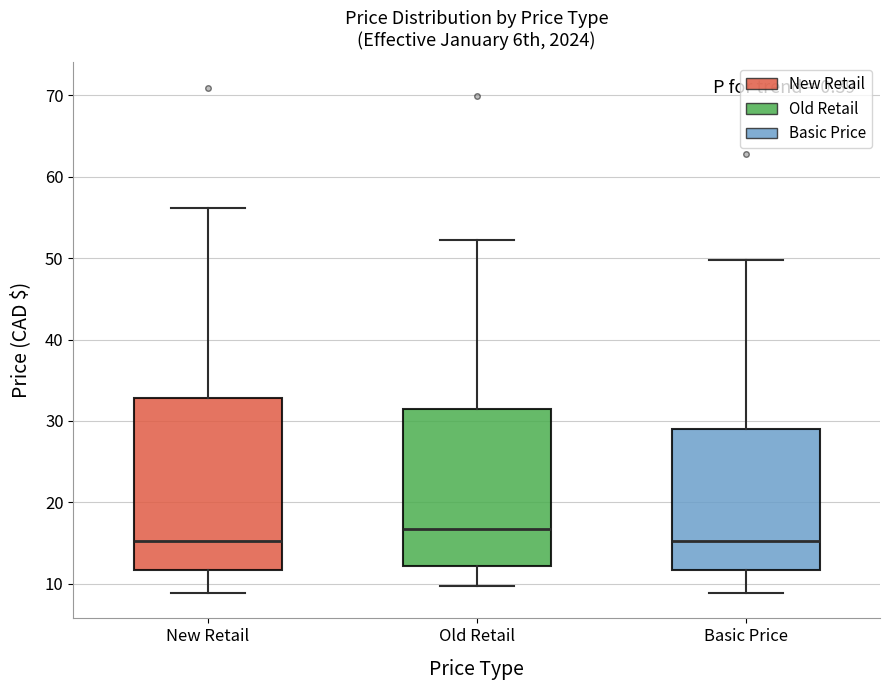

Reading left to right, read every box against the y-axis: the position of its median line, the range the box covers, and the ends of its whiskers. The values are not printed on the chart, so give them approximately, as read against the axis.

New Retail: median 15, box 12 to 33, whiskers 9 to 56
Old Retail: median 17, box 12 to 31, whiskers 10 to 52
Basic Price: median 15, box 12 to 29, whiskers 9 to 50